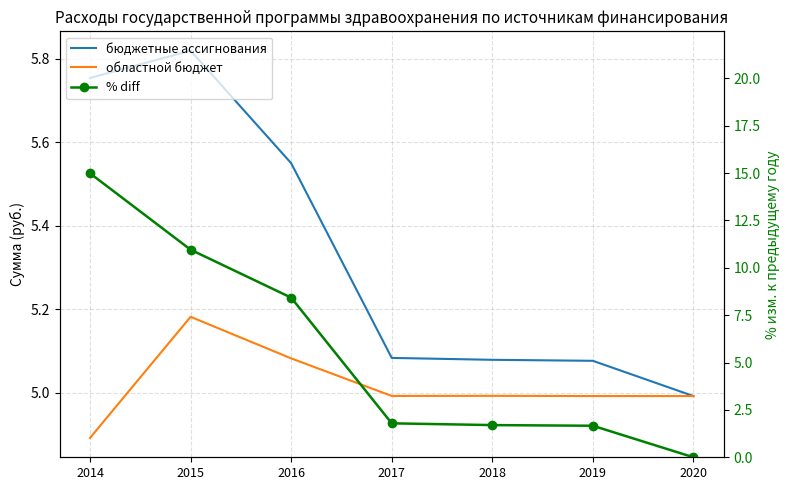

What is the value of the % diff point at the 5th from the left?

1.7